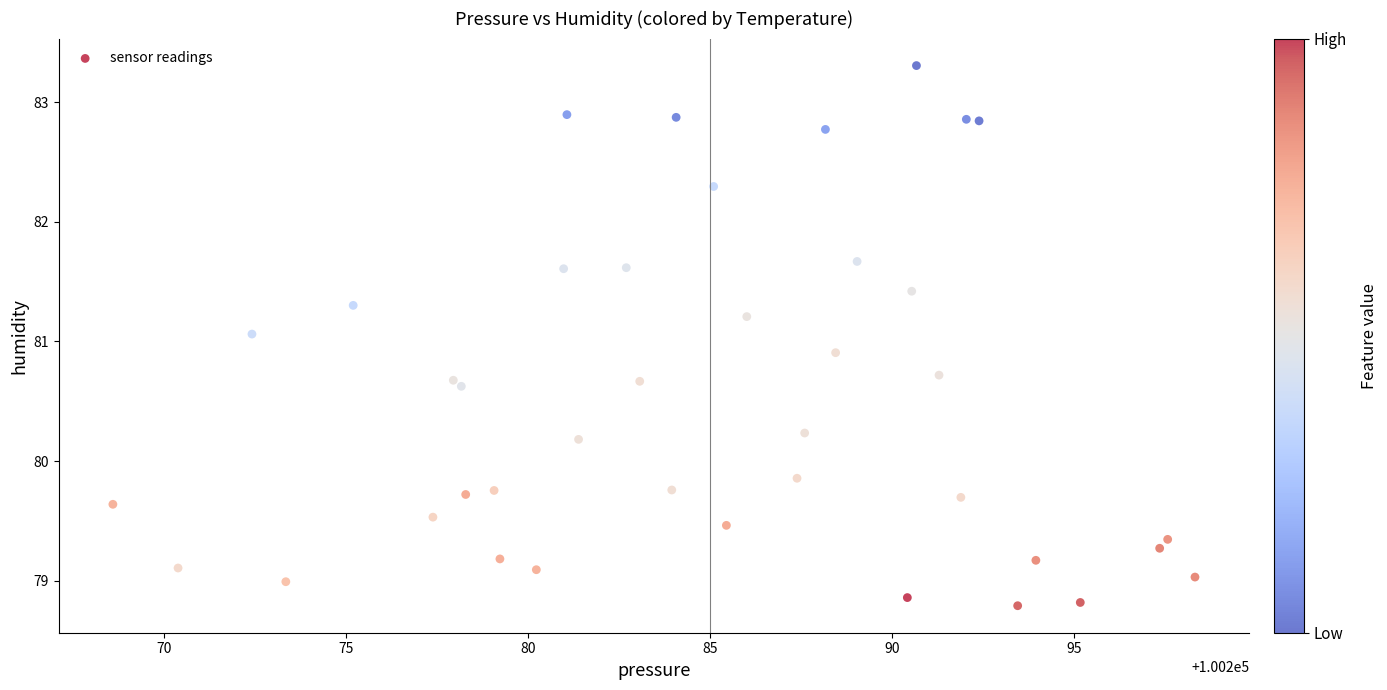

What is the range of X values (max minus min)?

29.7